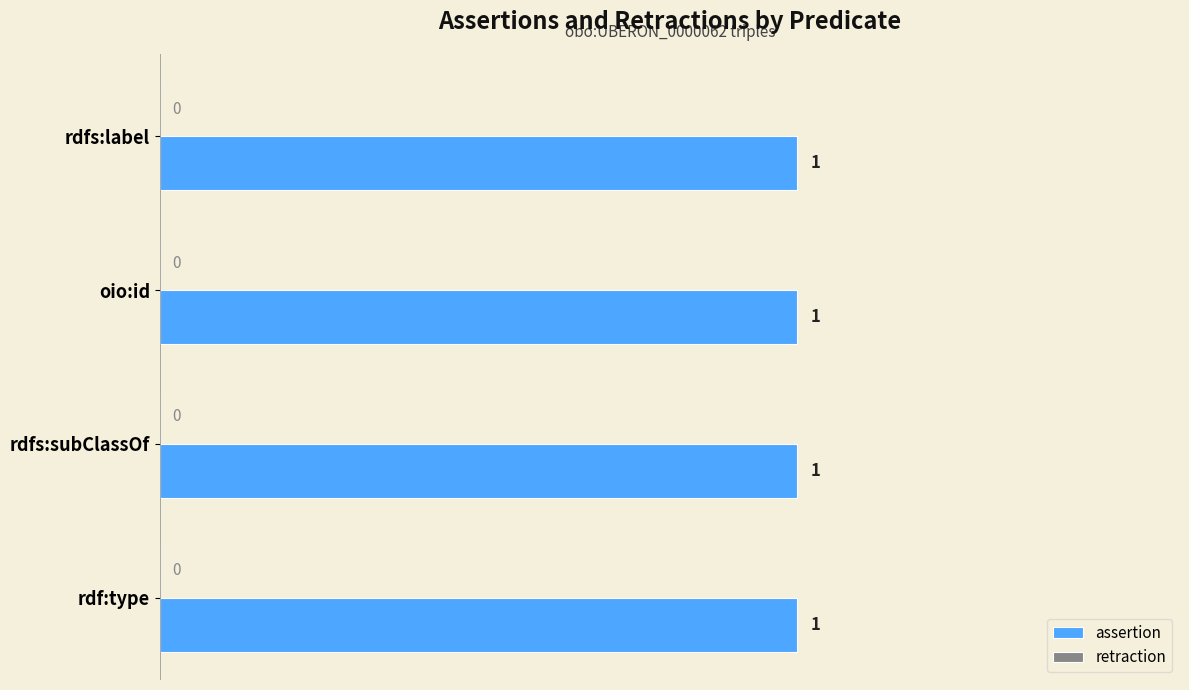

Which series has the widest spread of values?

assertion